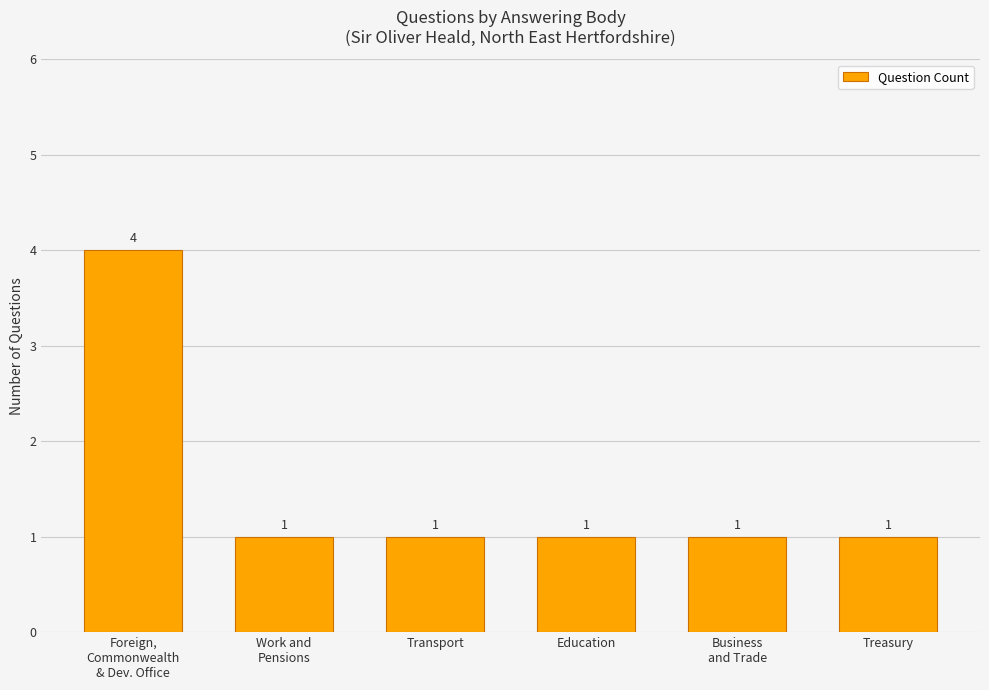

How many values are between 1 and 2?

5